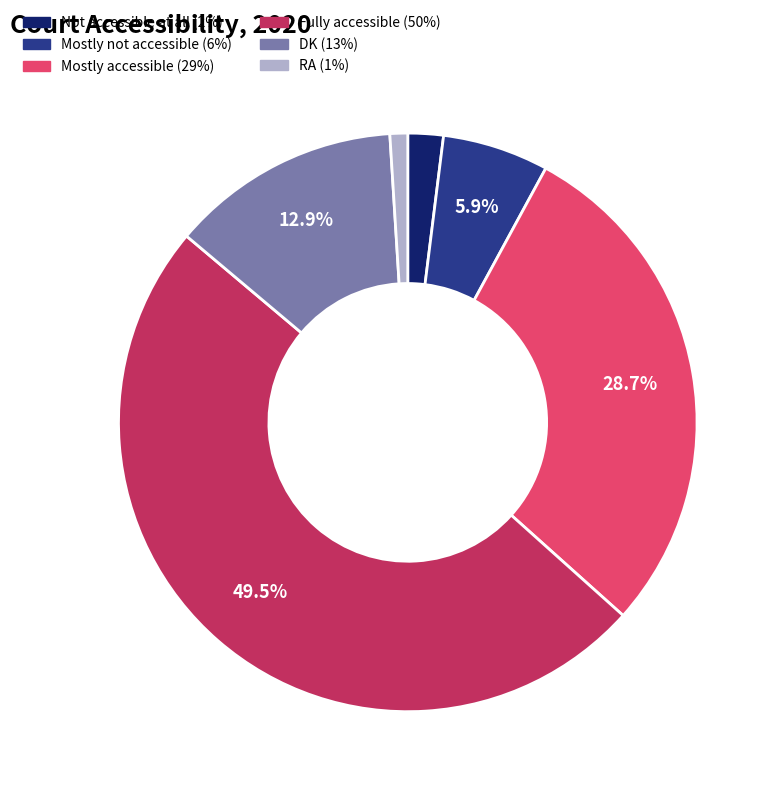

How many slices are in this pie chart?

6